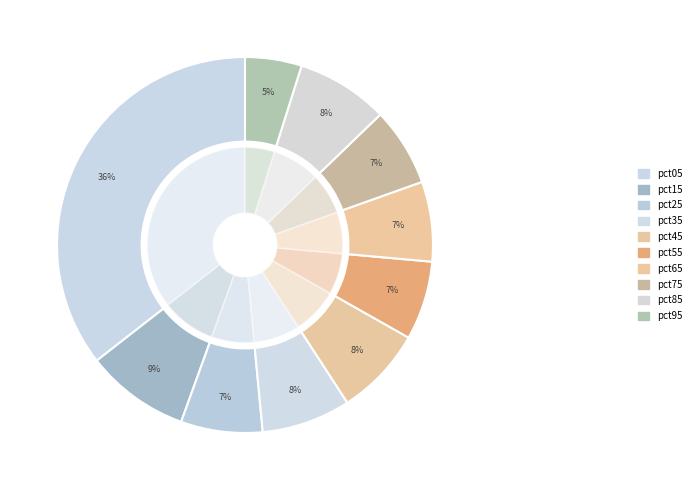

To the nearest percent, what portion does pct35 represent?

8%